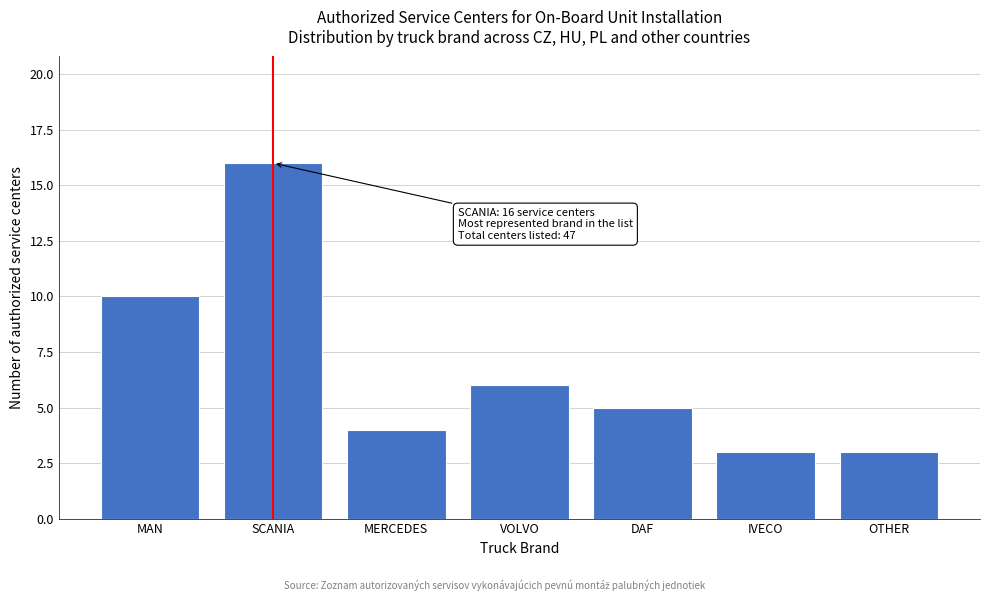

Reading right to left, what are all the values shown in this chart?

OTHER=3	IVECO=3	DAF=5	VOLVO=6	MERCEDES=4	SCANIA=16	MAN=10